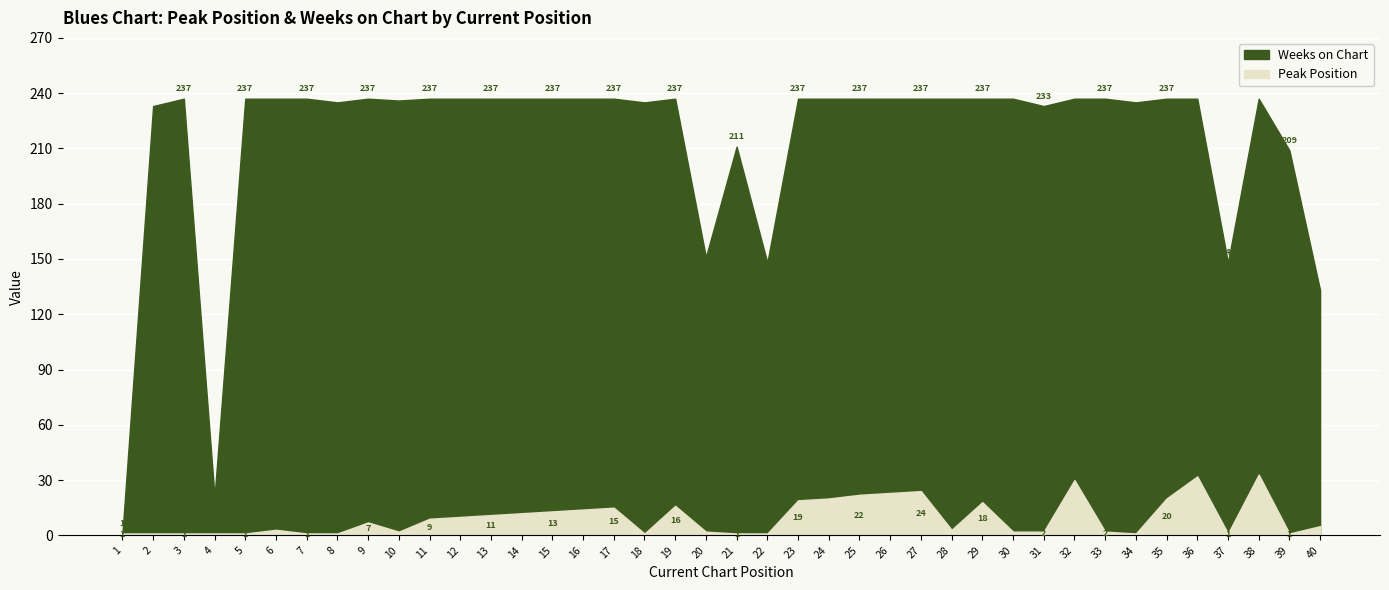

True or false: Weeks on Chart and Peak Position intersect in this chart.

False